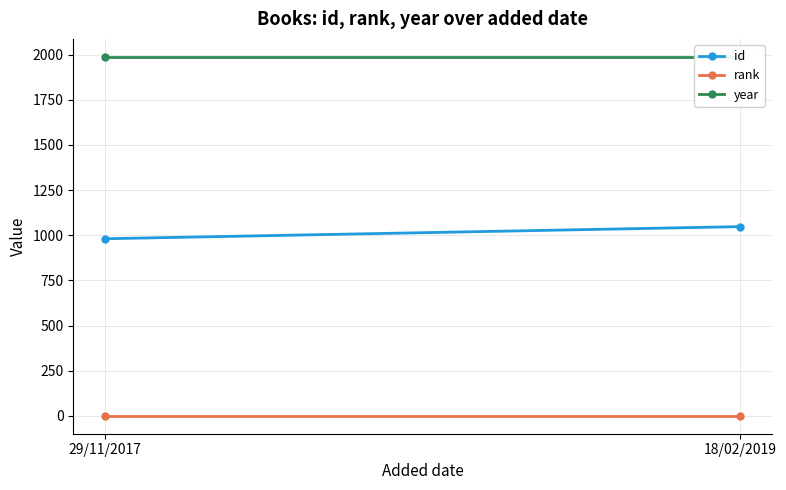

Rank the series by their average value, from highest to lowest.

year, id, rank